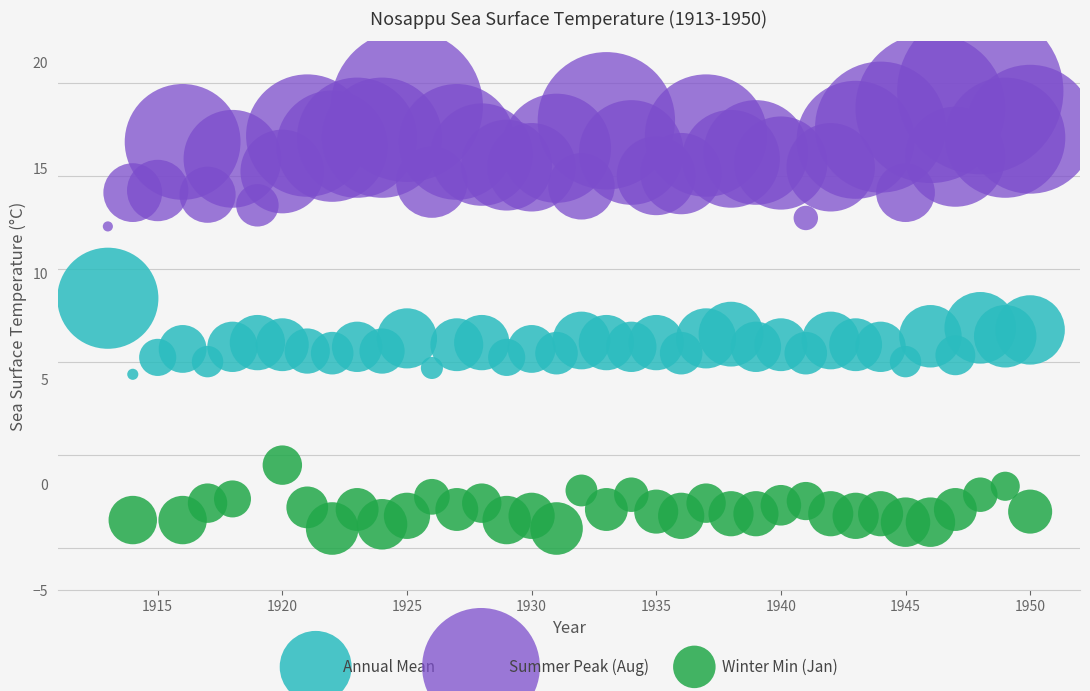

Which series contains the highest Y value?

Summer Peak (Aug)